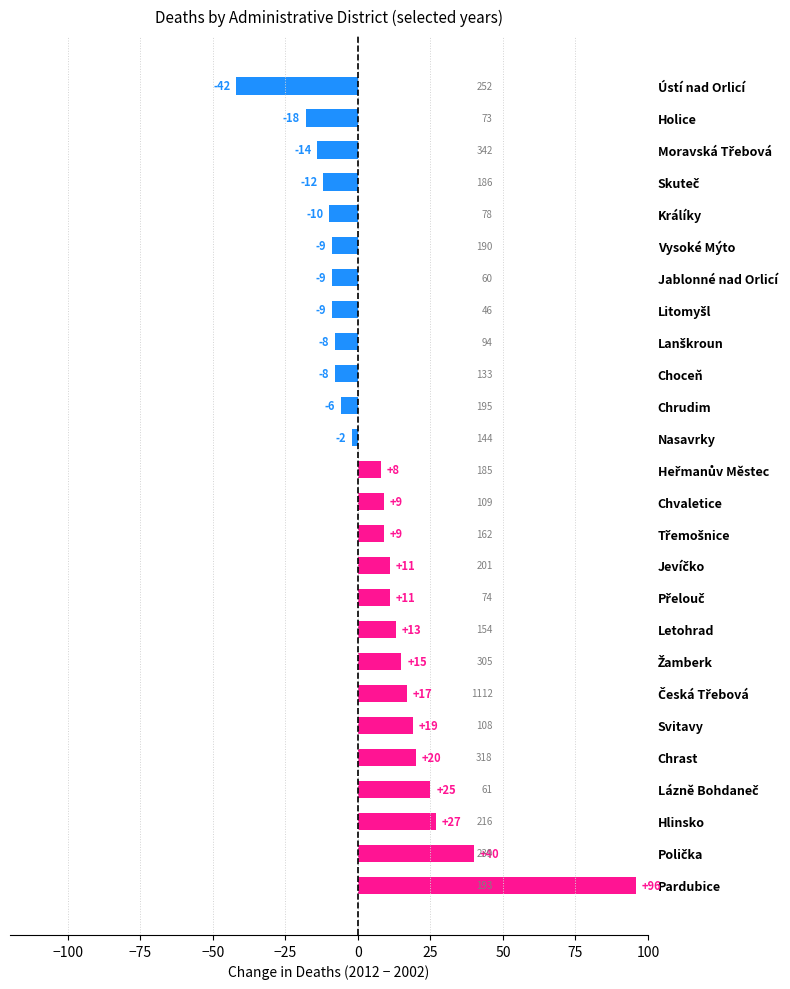

True or false: the data shows -2 at Nasavrky.

True